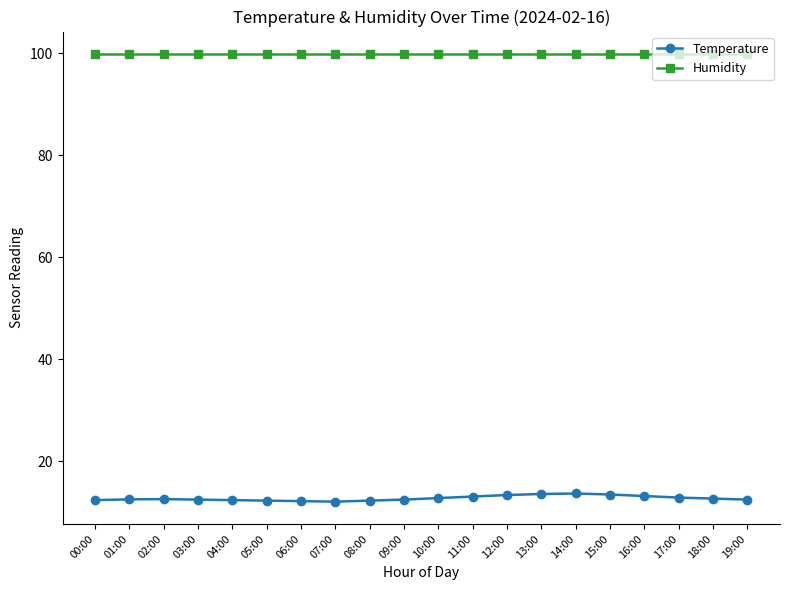

What position from the right is 14:00?

6